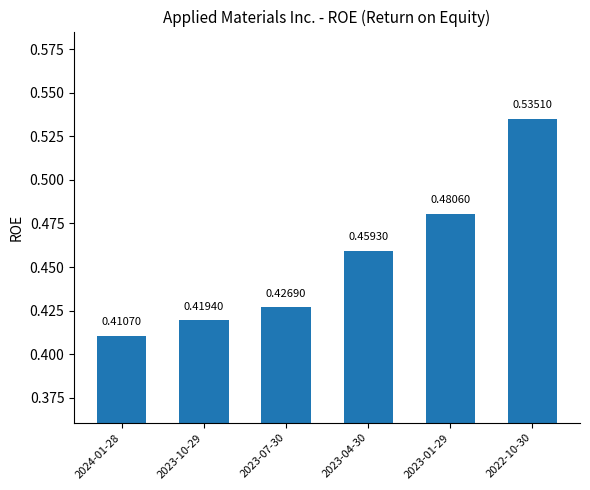

The chart shows a value of 0.7 at 2023-04-30. True or false?

False